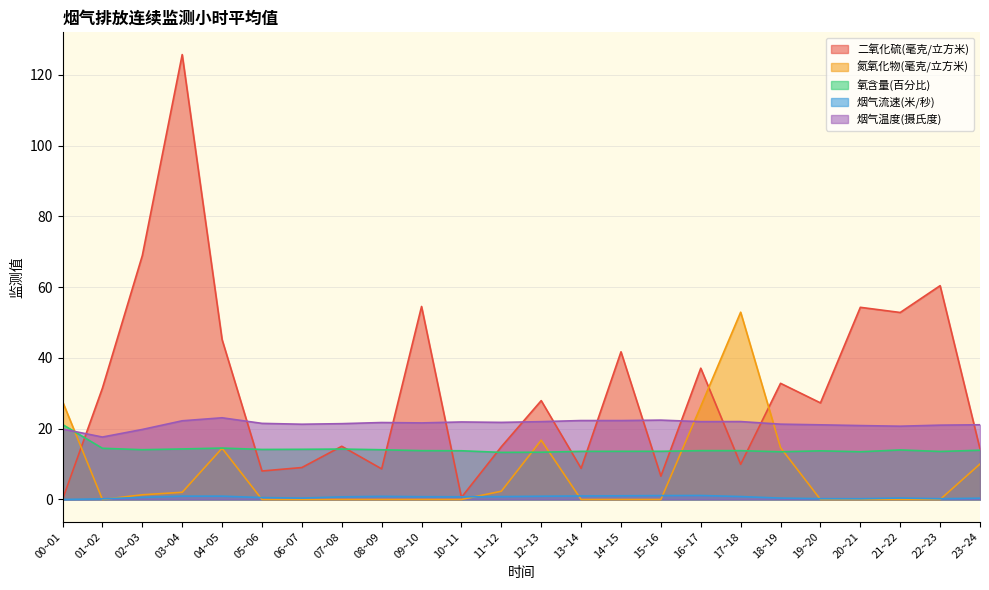

After their last crossing, which series has the higher values: 烟气温度(摄氏度) or 氮氧化物(毫克/立方米)?

烟气温度(摄氏度)